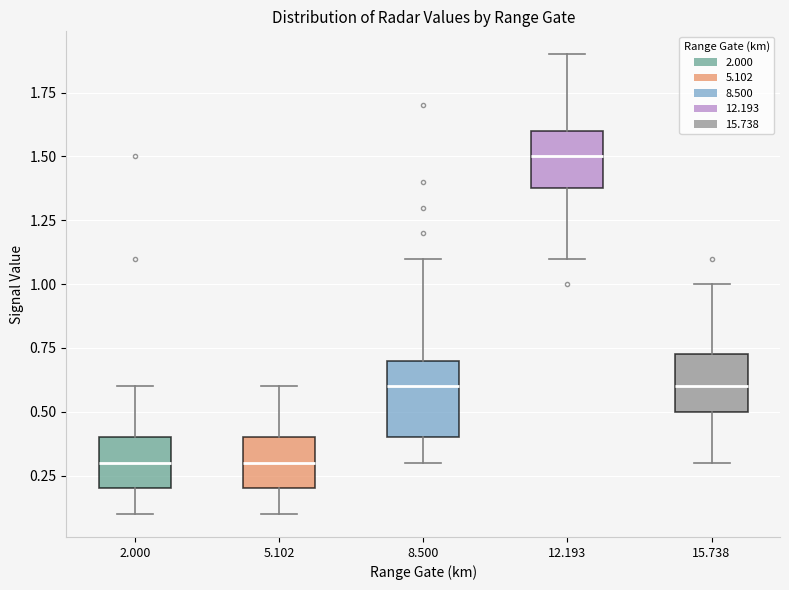

Comparing the boxes themselves (not the whiskers), which one is the tallest?

8.500